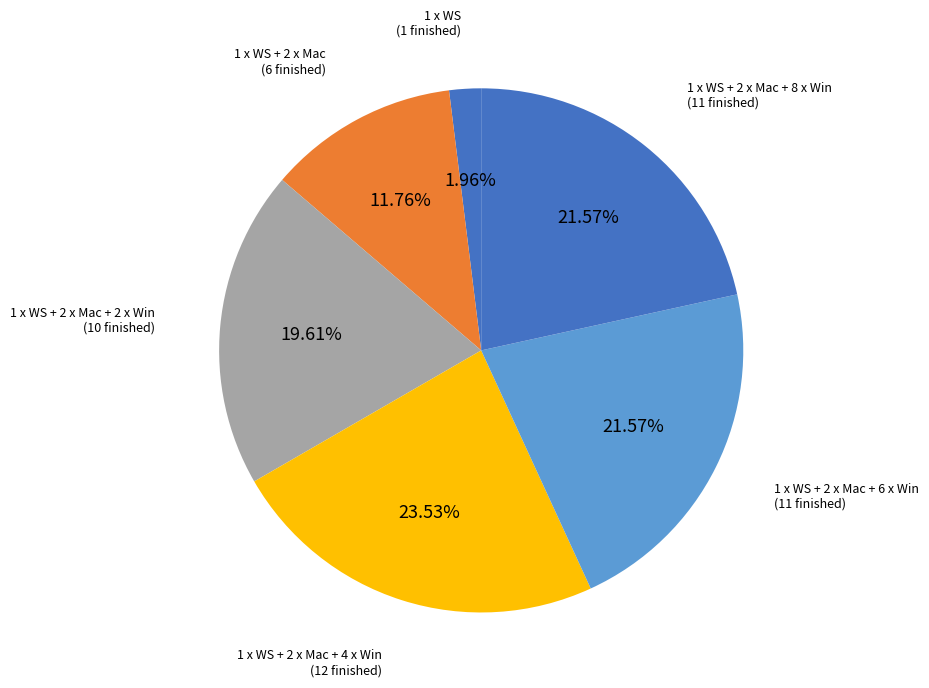

Count the number of slices in the pie.

6